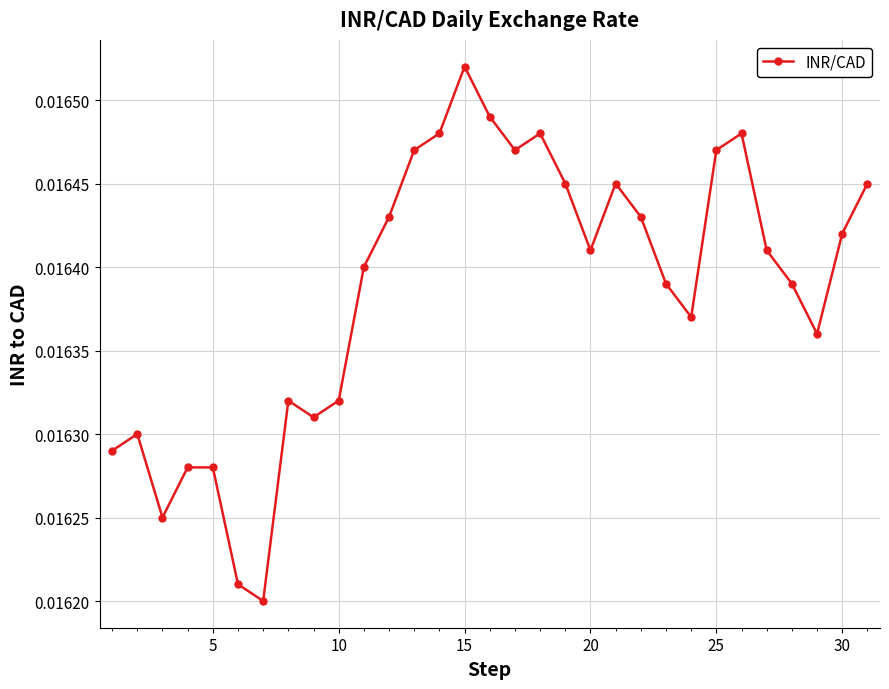

How many values are between 0 and 1?

31